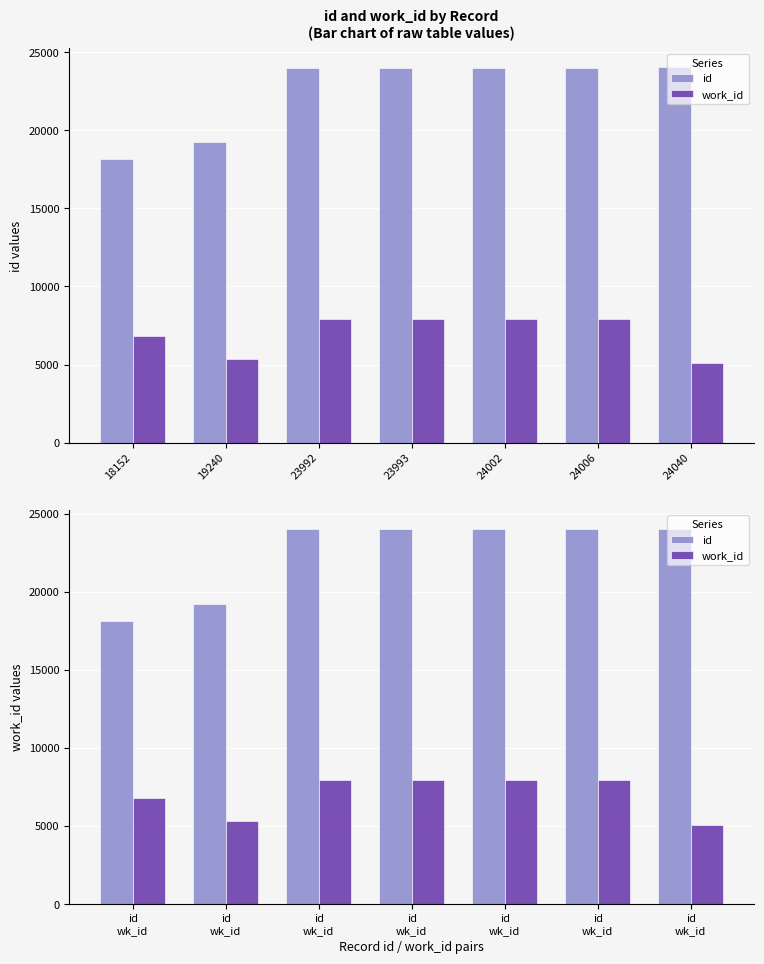

What is the difference between the highest and lowest values at id wk_id?

11355